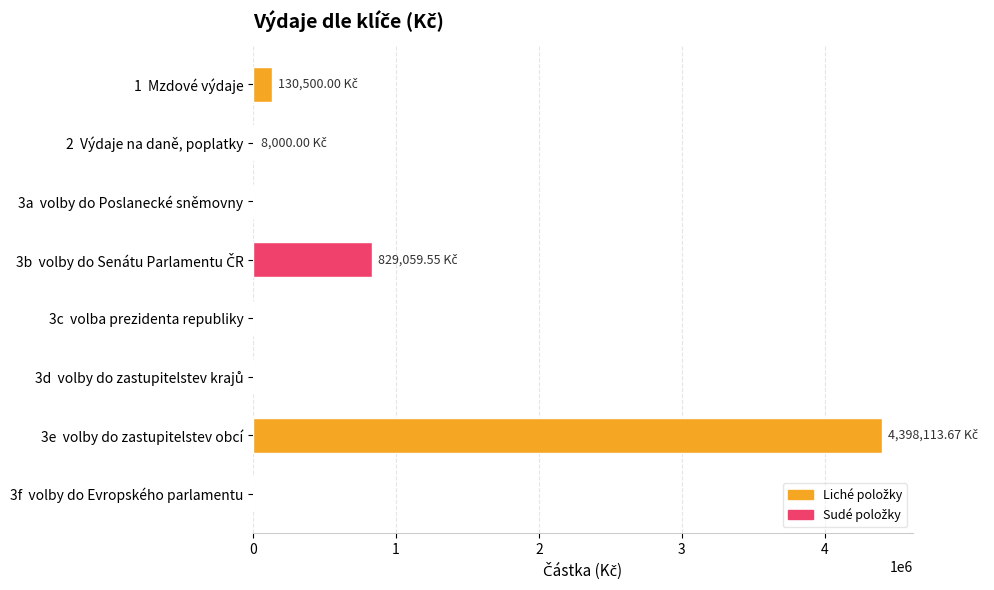

What is the sum of all values?

5365673.2